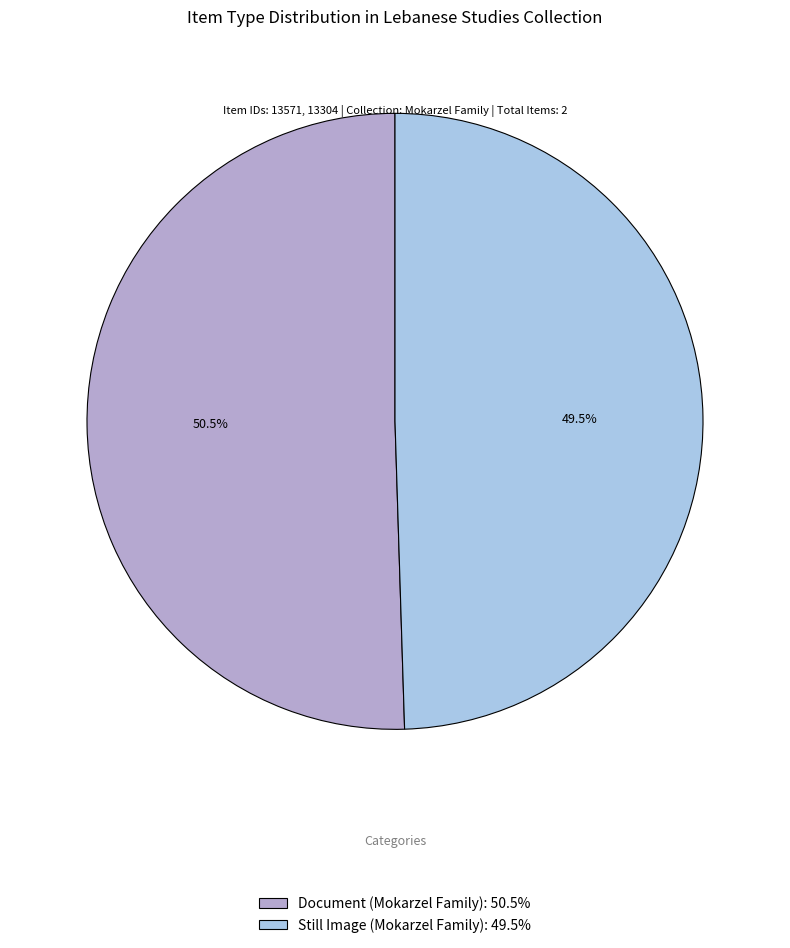

What portion of the pie excludes Still Image (Mokarzel Family)?

50.5%